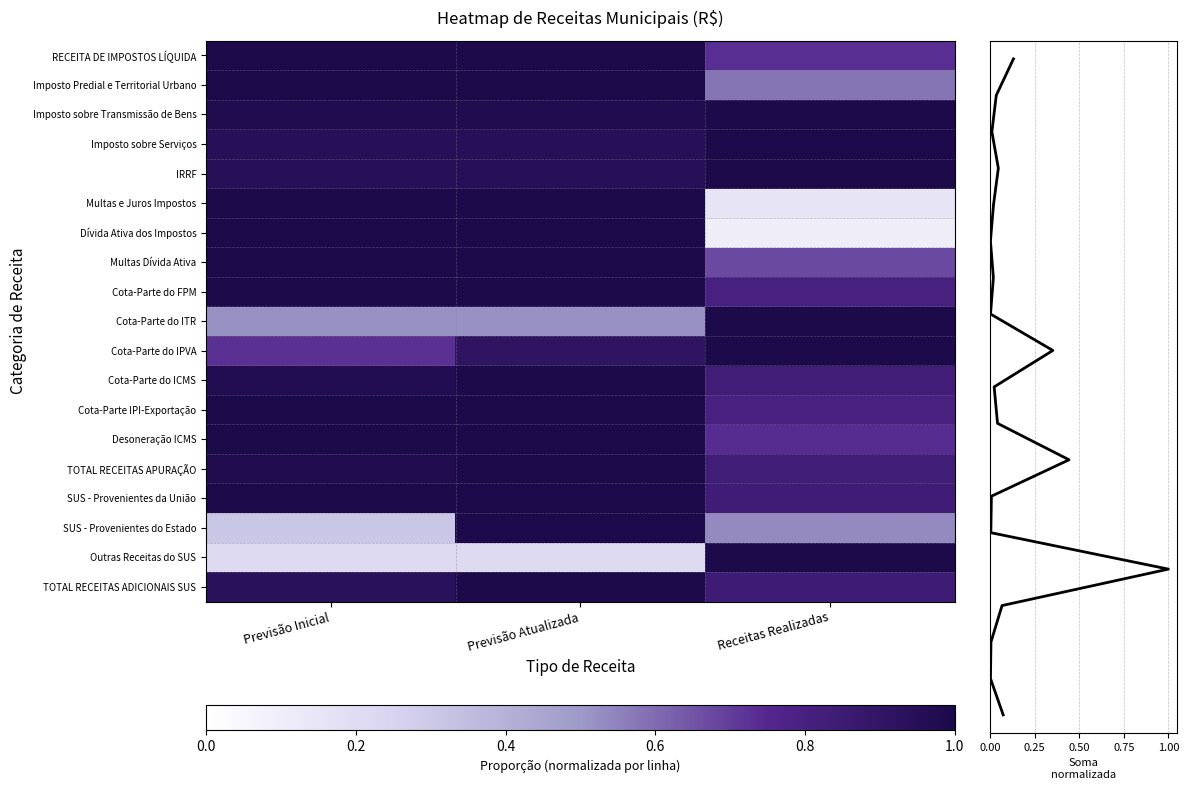

Count the number of categories in the chart.

3